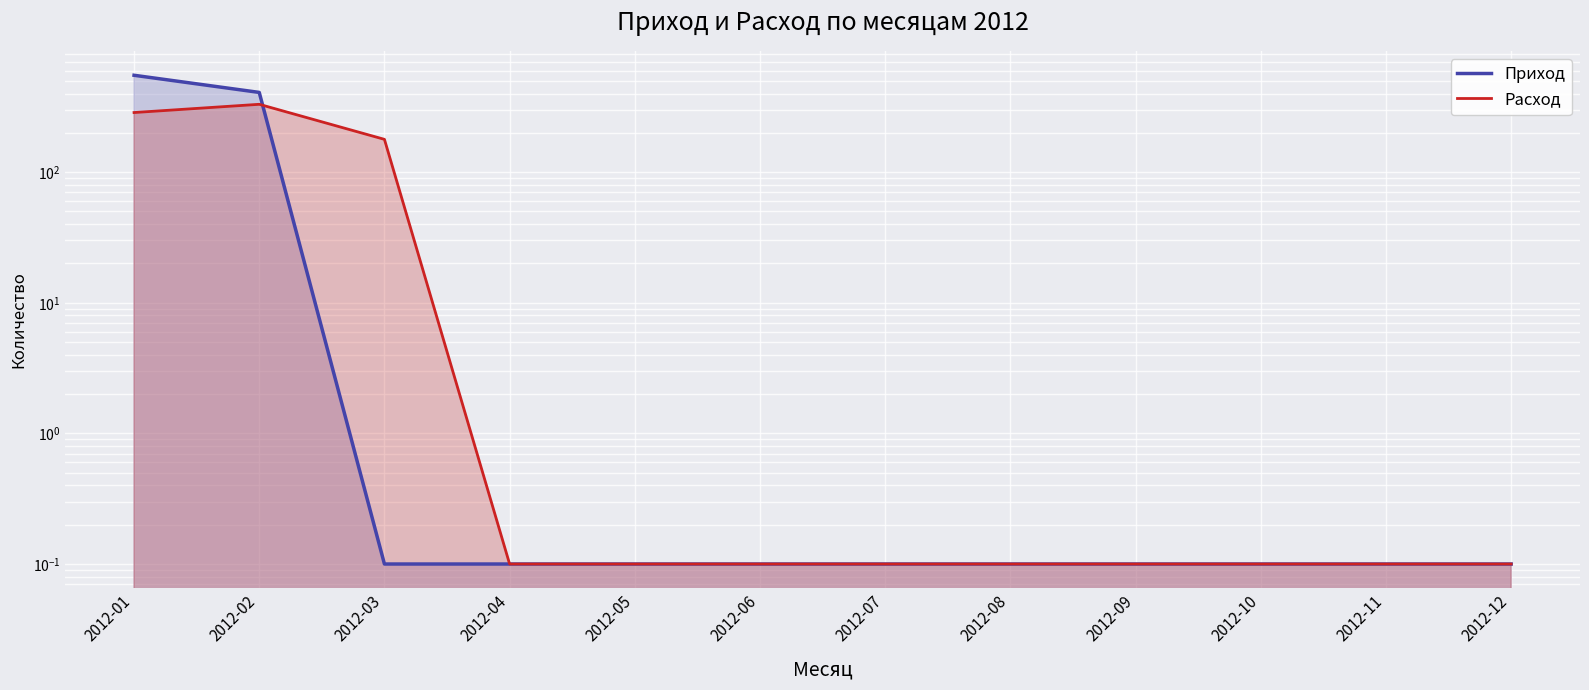

What is the minimum value for Расход?

0.1